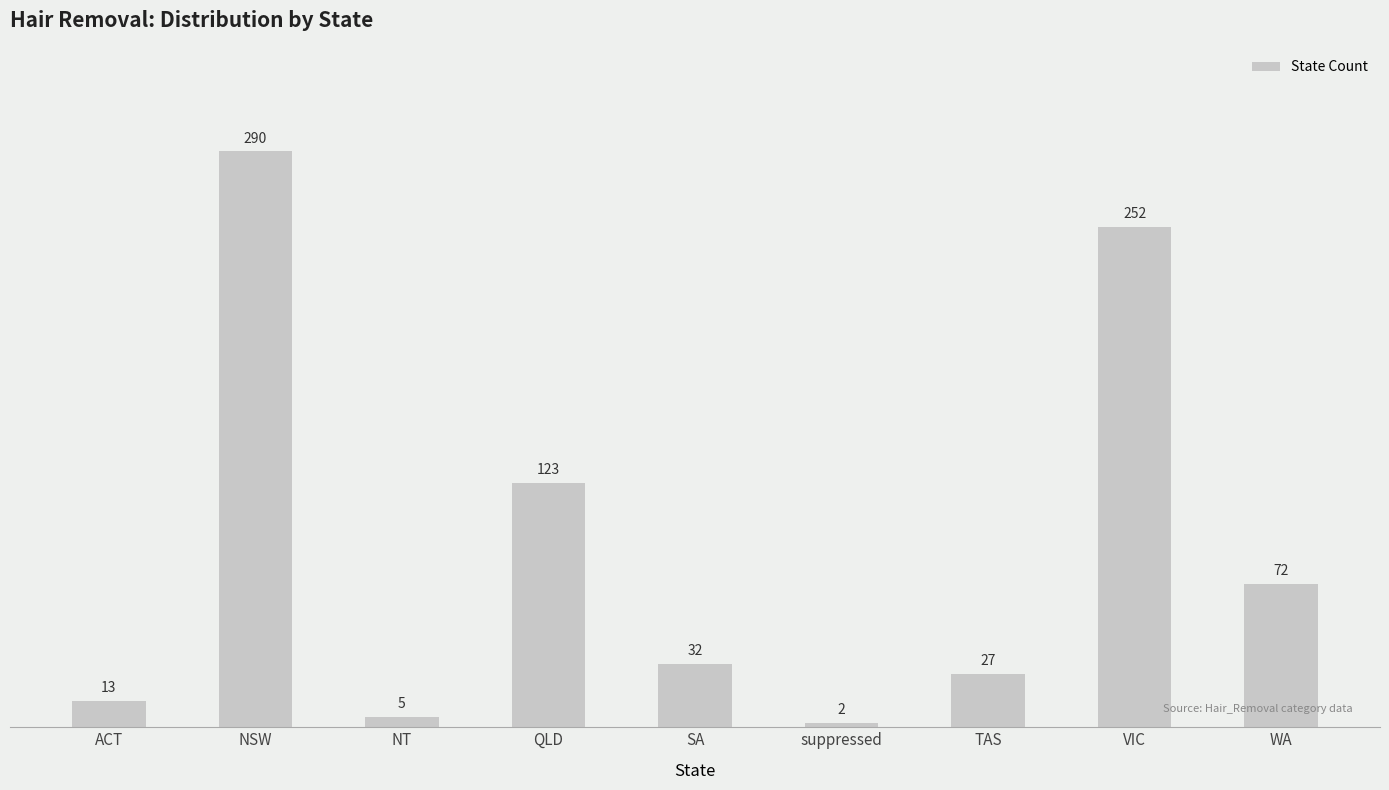

What is the sum of all values?

816